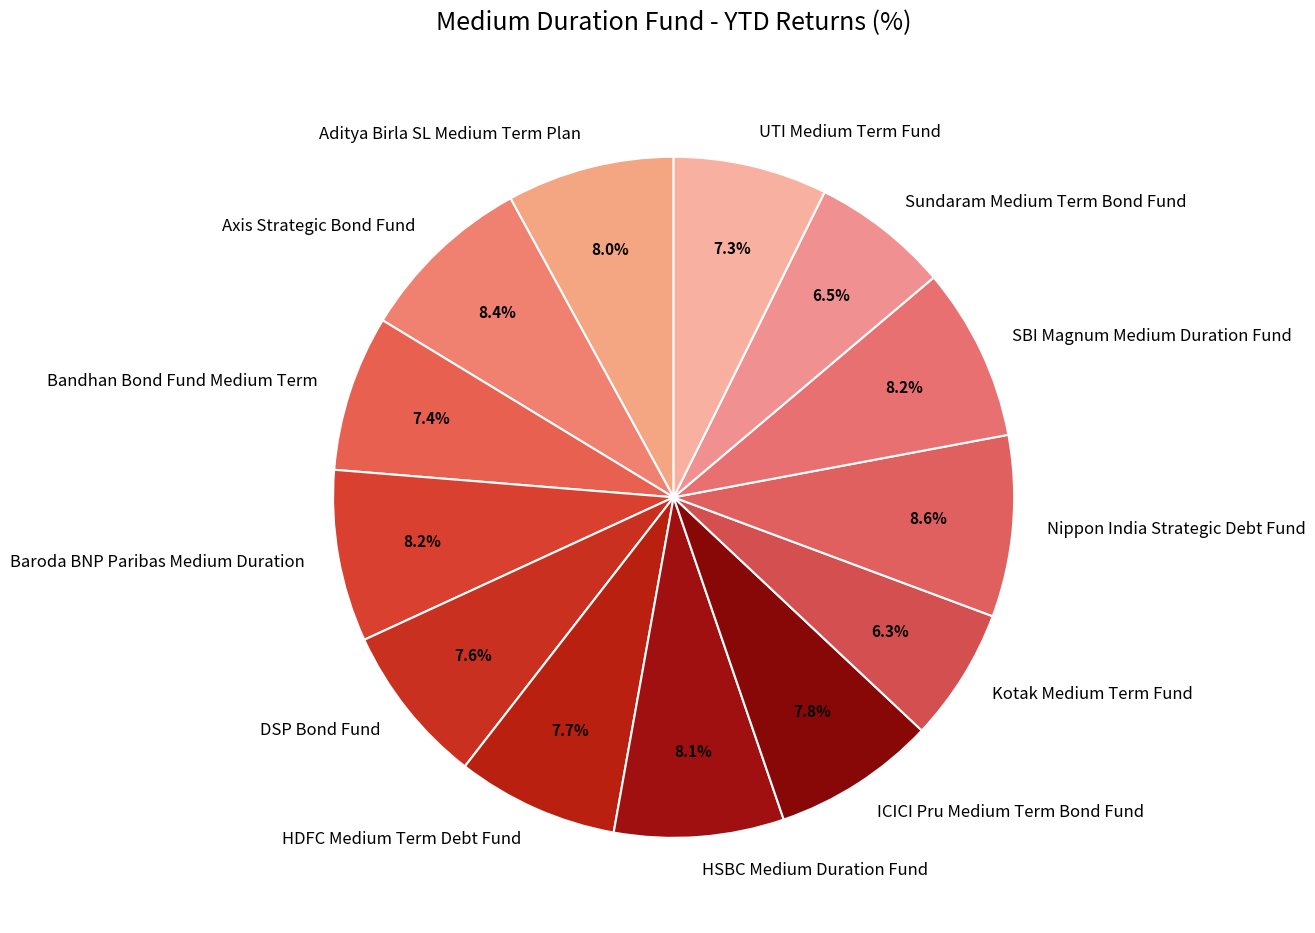

To the nearest percent, what is the difference between the largest and smallest slice percentages?

2%